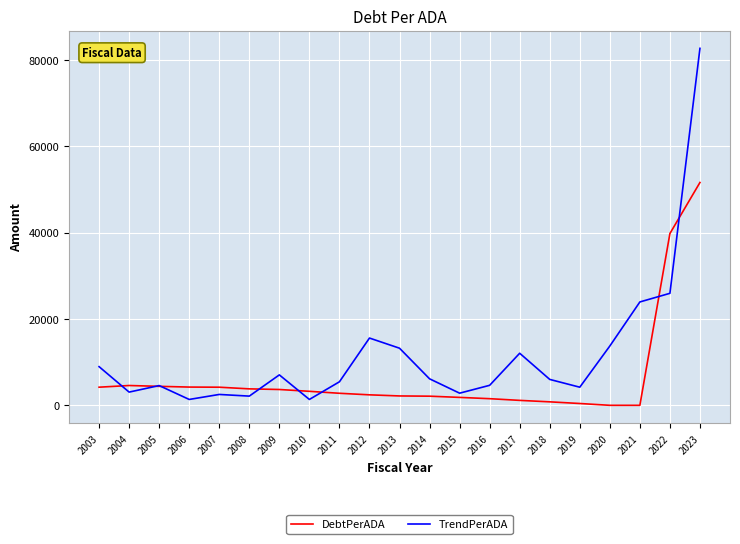

In DebtPerADA, how many points are higher than both neighbors (excluding endpoints)?

1